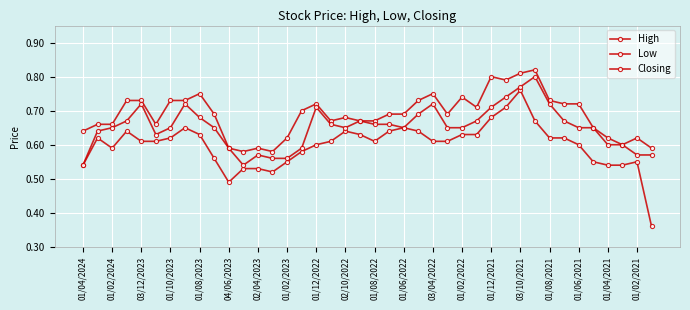

Reading right to left, extract all data points from this chart.

High: 0.6	0.6	0.6	0.6	0.7	0.7	0.7	0.7	0.8	0.8	0.8	0.8	0.7	0.7	0.7	0.8	0.7	0.7	0.7	0.7	0.7	0.7	0.7	0.7	0.7	0.6	0.6	0.6	0.6	0.6	0.7	0.8	0.7	0.7	0.7	0.7	0.7	0.7	0.7	0.6
Low: 0.4	0.6	0.5	0.5	0.6	0.6	0.6	0.6	0.7	0.8	0.7	0.7	0.6	0.6	0.6	0.6	0.6	0.7	0.6	0.6	0.6	0.6	0.6	0.6	0.6	0.6	0.5	0.5	0.5	0.5	0.6	0.6	0.7	0.6	0.6	0.6	0.6	0.6	0.6	0.5
Closing: 0.6	0.6	0.6	0.6	0.7	0.7	0.7	0.7	0.8	0.8	0.7	0.7	0.7	0.7	0.7	0.7	0.7	0.7	0.7	0.7	0.7	0.7	0.7	0.7	0.6	0.6	0.6	0.6	0.5	0.6	0.7	0.7	0.7	0.7	0.6	0.7	0.7	0.7	0.6	0.5